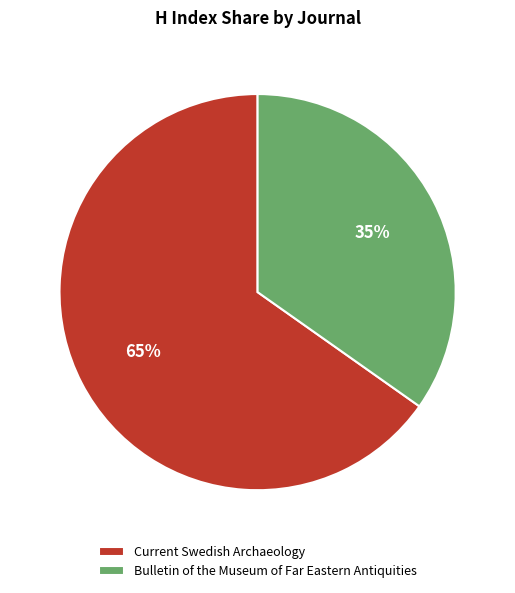

Does Bulletin of the Museum of Far Eastern Antiquities represent more than half of the total?

No